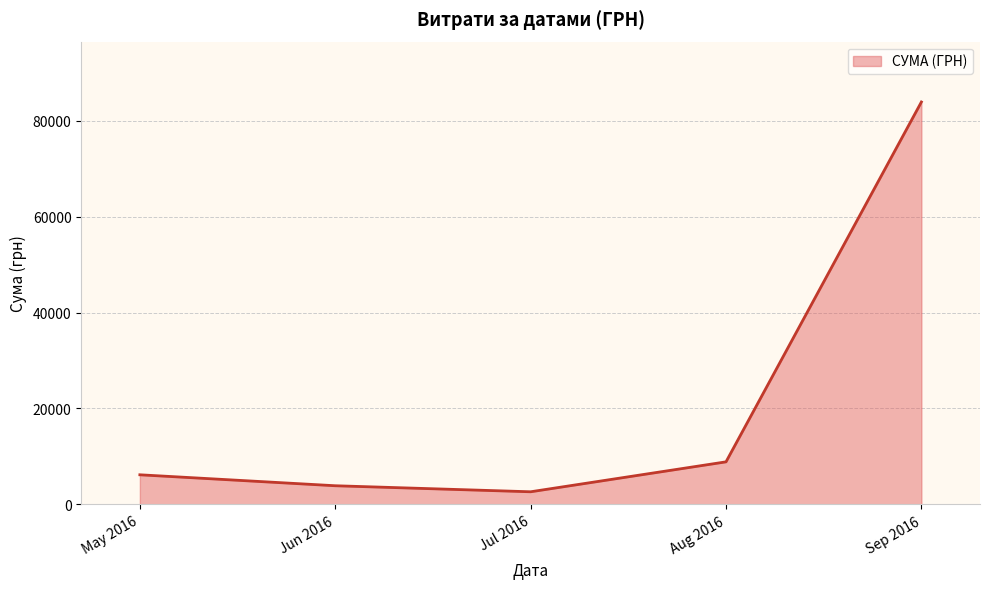

What is the sum of the values at Aug 2016 and May 2016?

15025.8